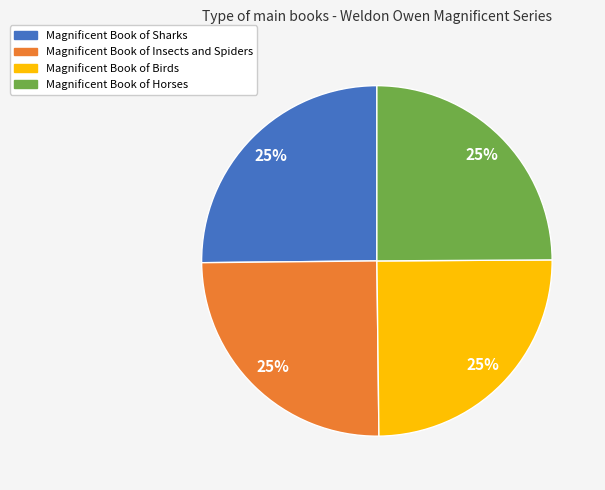

To the nearest percent, what is the average slice percentage?

25%